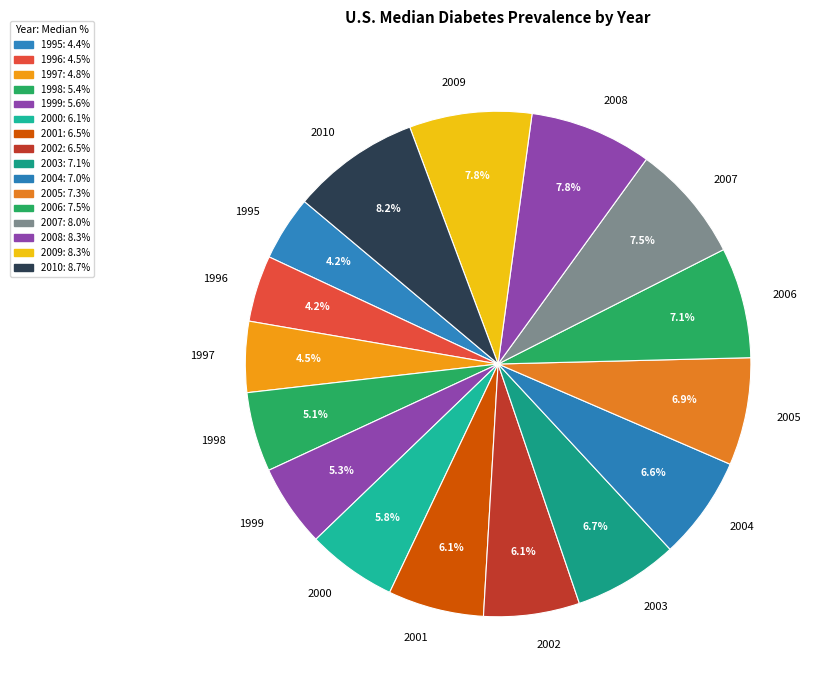

Do 2000 and 2005 together represent more than half of the pie?

No